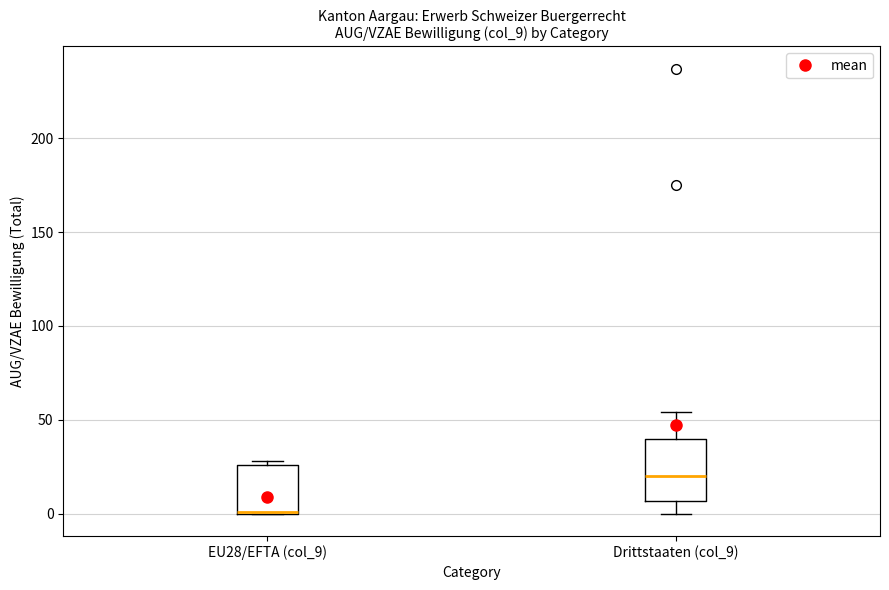

Reading left to right, read every box against the y-axis: the position of its median line, the range the box covers, and the ends of its whiskers. The values are not printed on the chart, so give them approximately, as read against the axis.

EU28/EFTA (col_9): median 0 (drawn on the box's lower edge), box 0 to 25, whiskers 0 to 30
Drittstaaten (col_9): median 20, box 5 to 40, whiskers 0 to 55